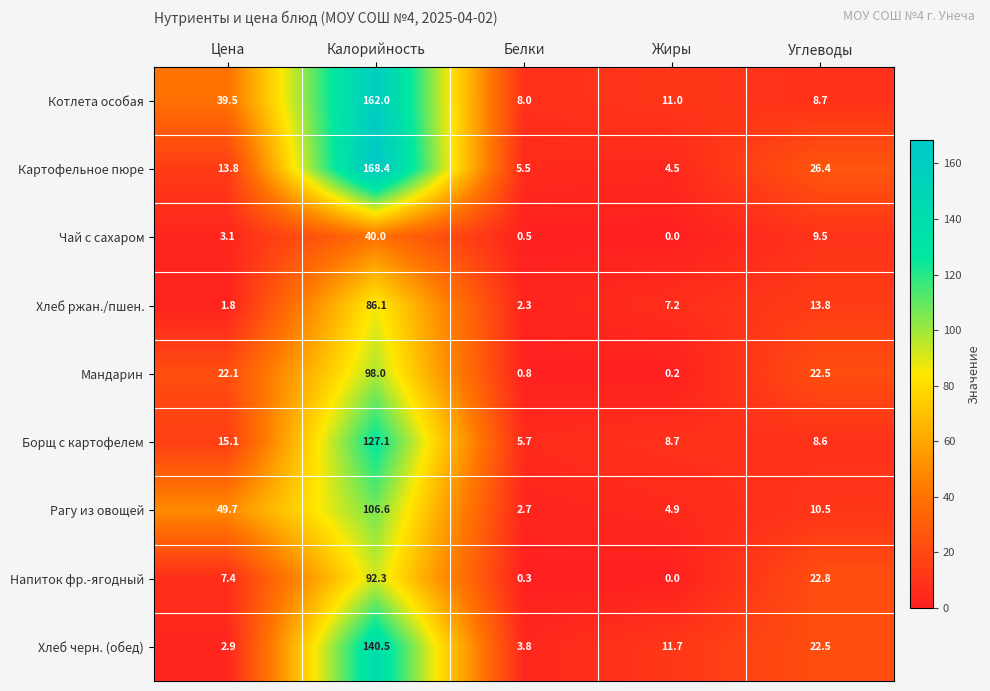

The value of Котлета особая at Калорийность is 69.3. True or false?

False